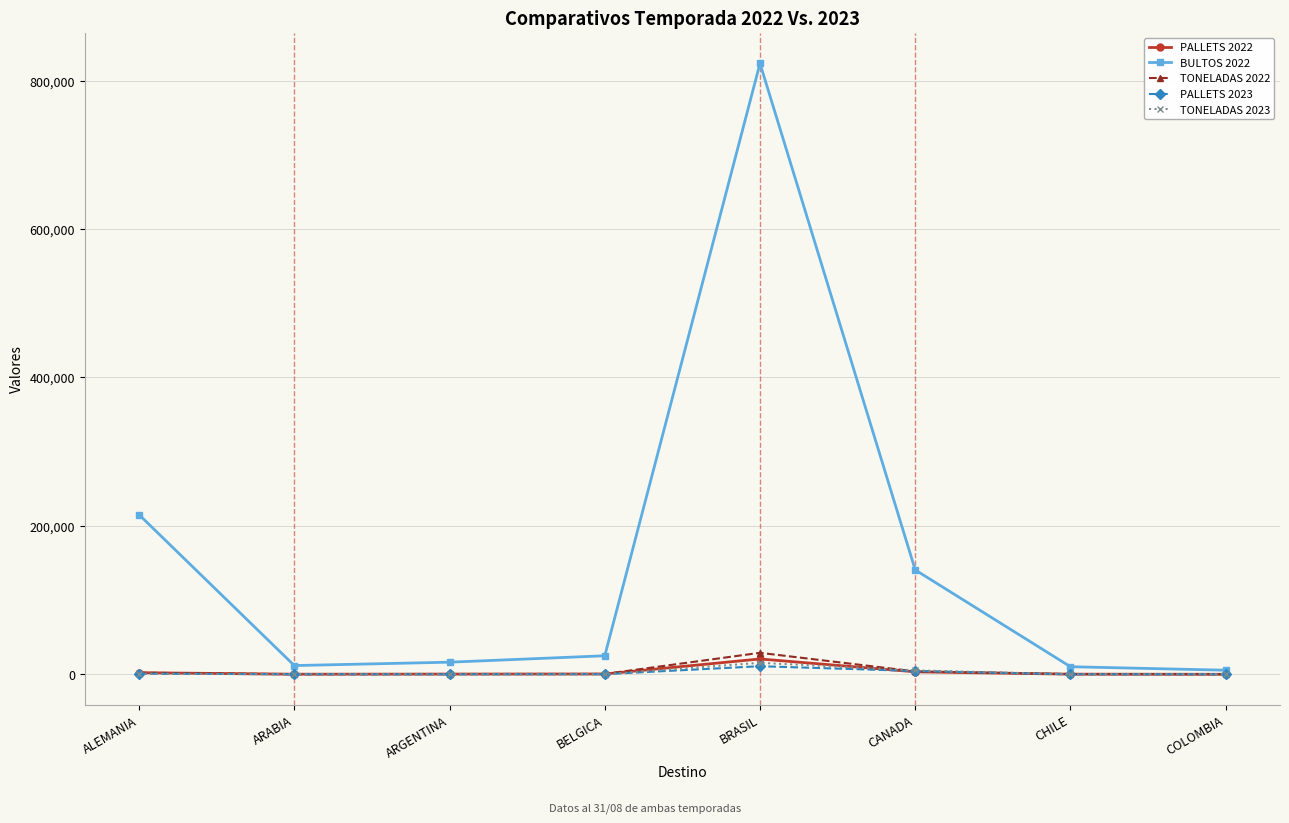

What is the label of the 1st point from the left?

ALEMANIA